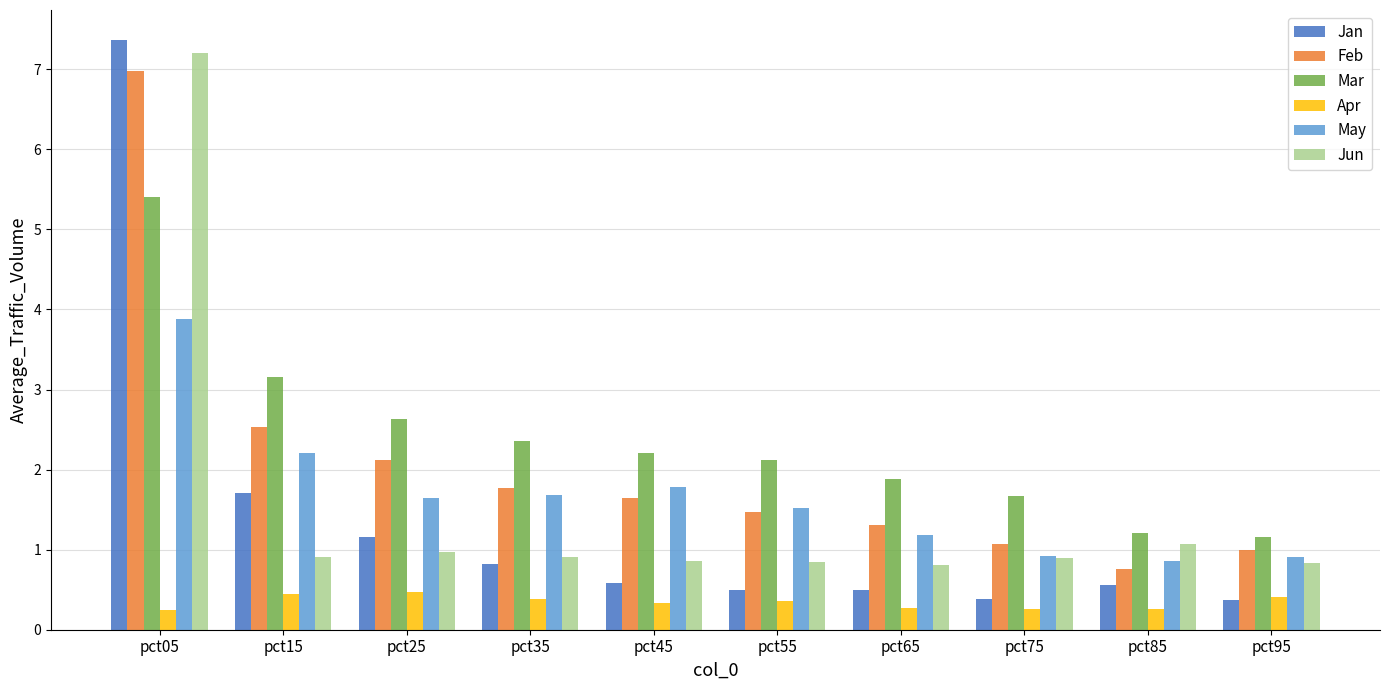

How many groups of bars are there?

10